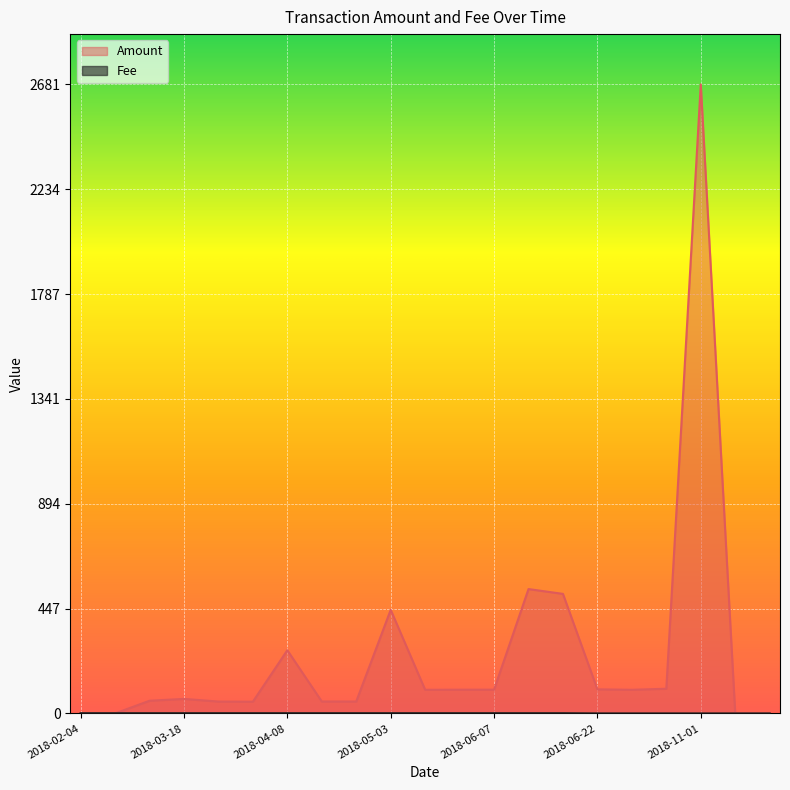

How many interior local peaks does the Amount series have?

5